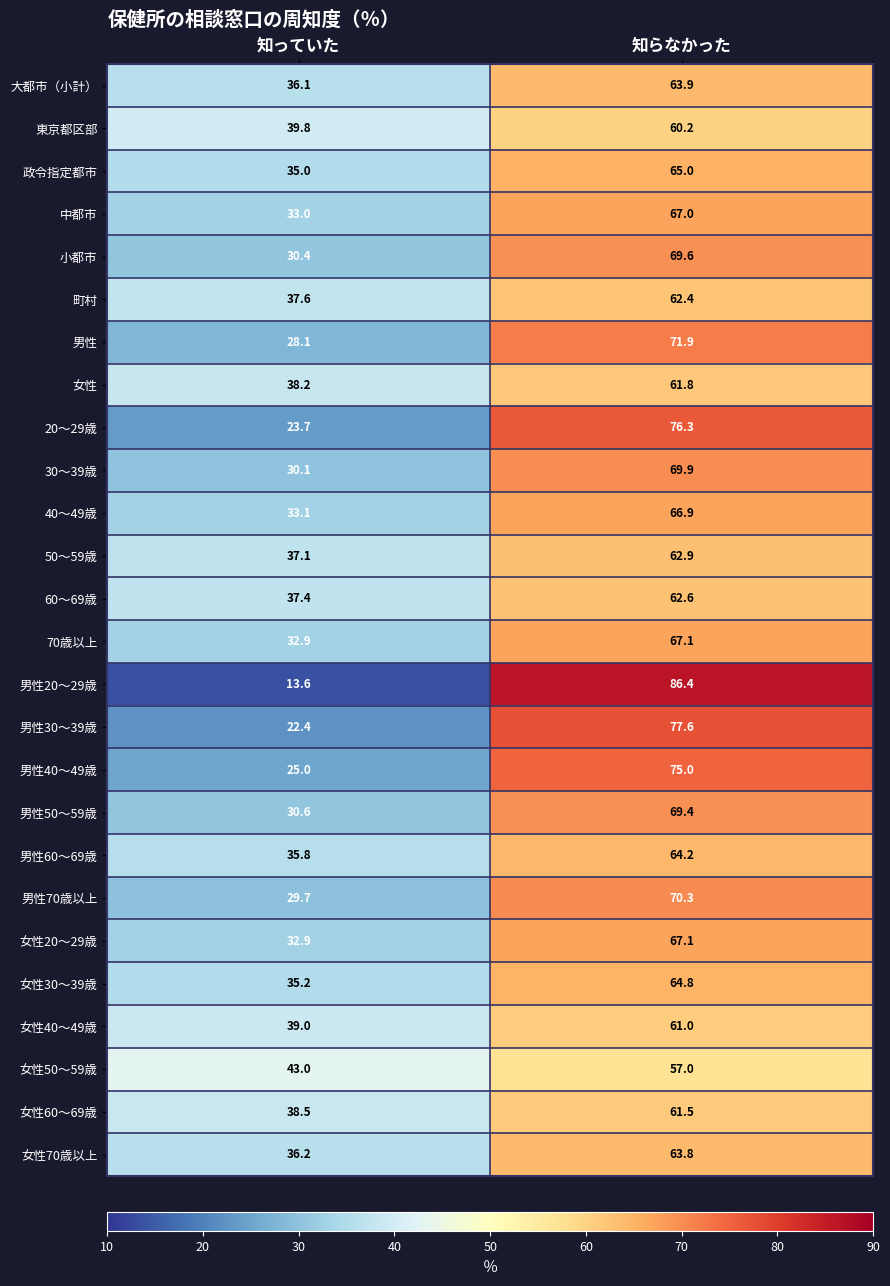

Which category has the highest value across all series?

知らなかった